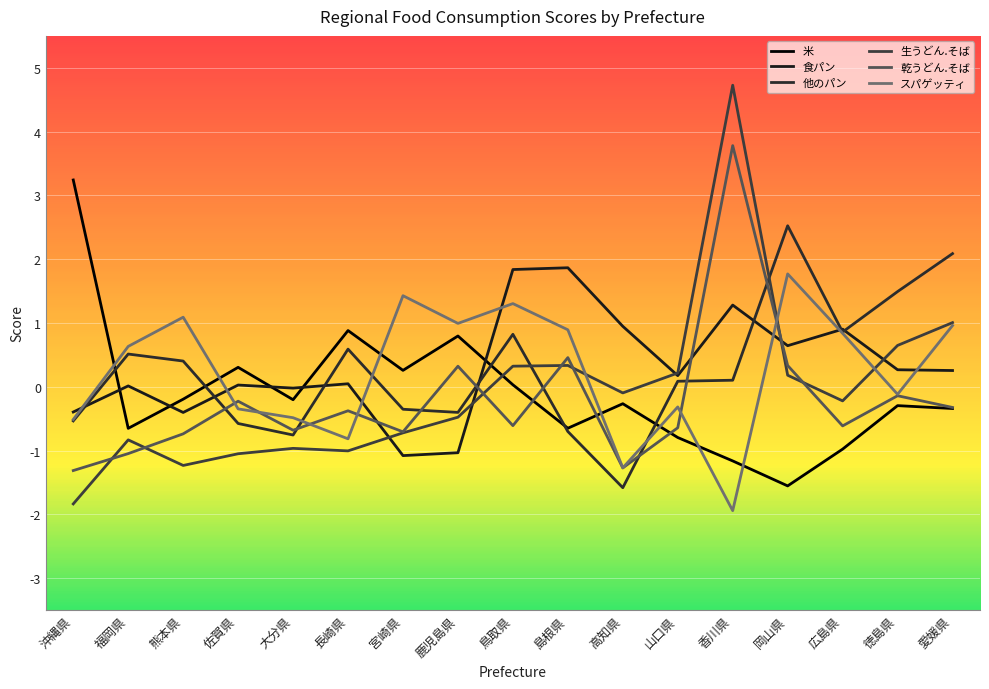

Is this an area chart (filled region under the line)?

No